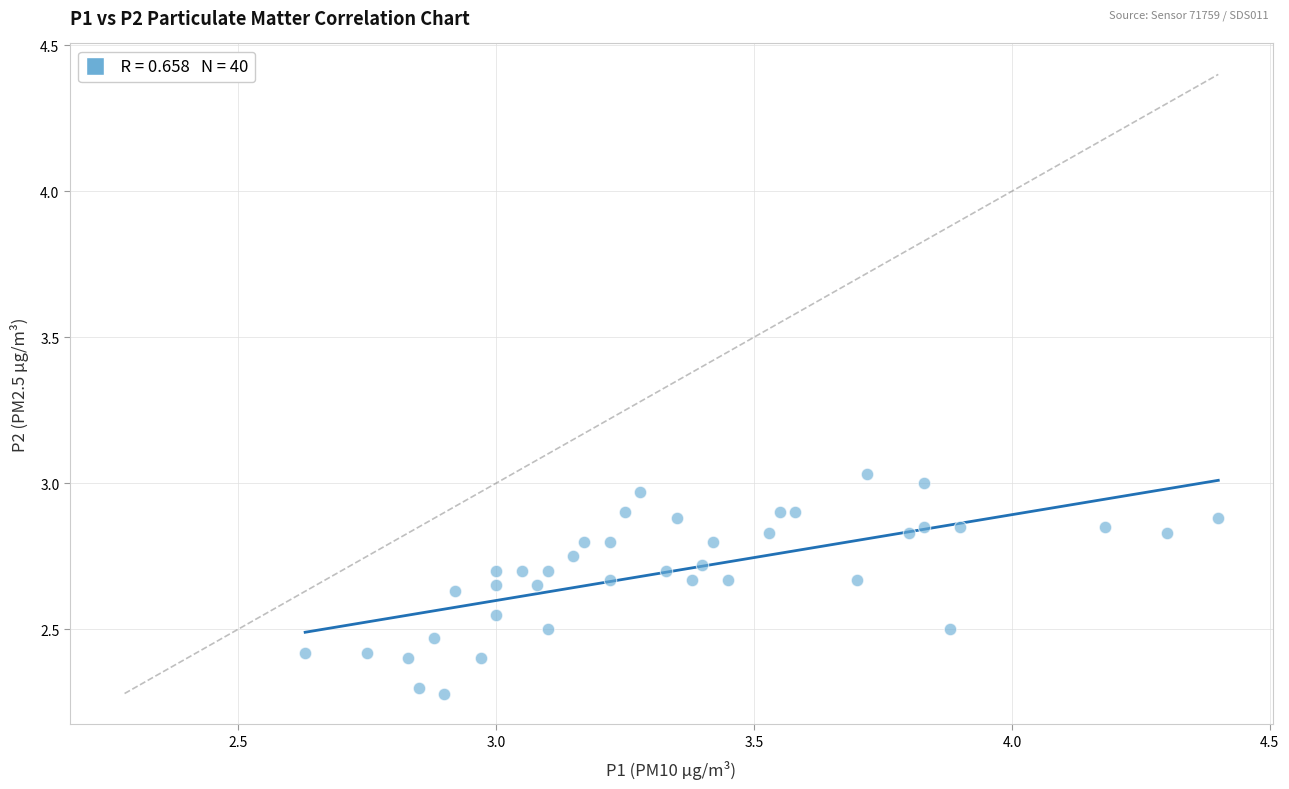

What is the range of X values (max minus min)?

1.8